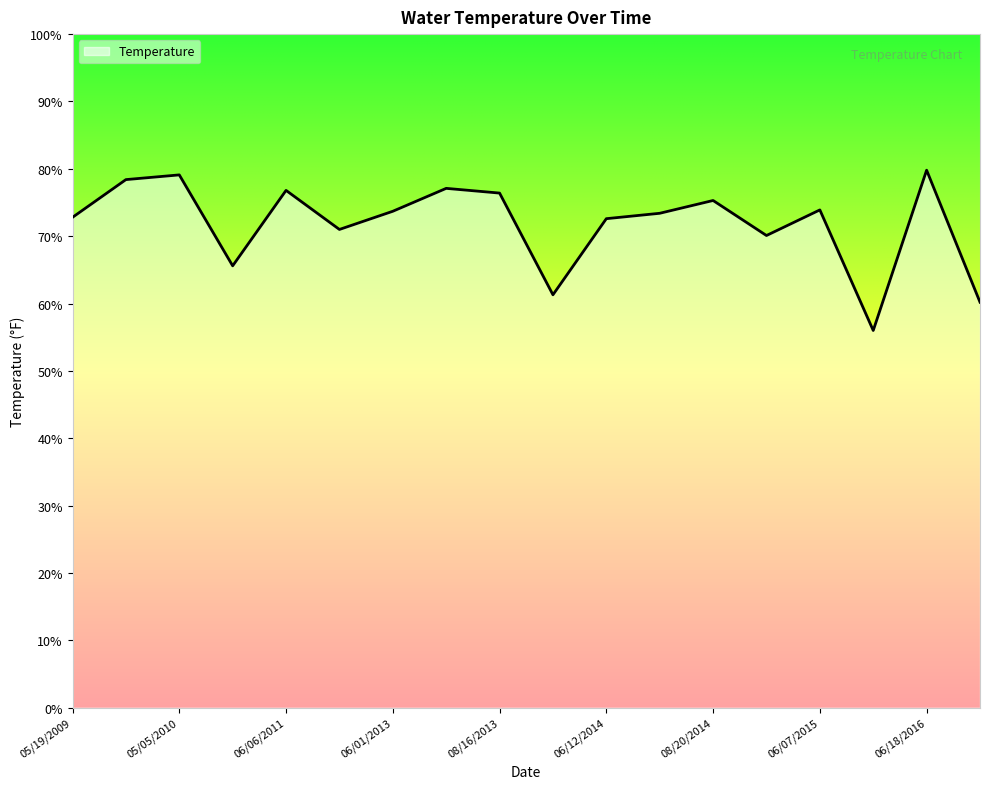

What is the difference between the maximum and minimum values?

23.8